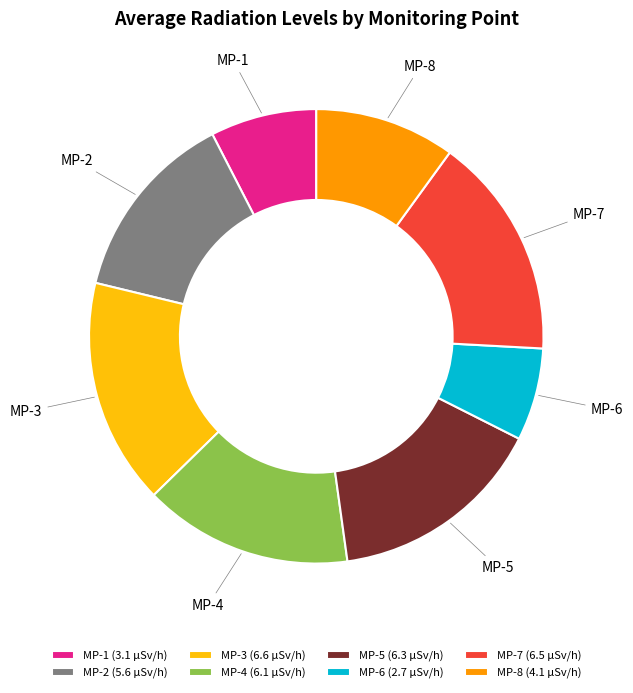

Which has a higher value, MP-6 or MP-1?

MP-1